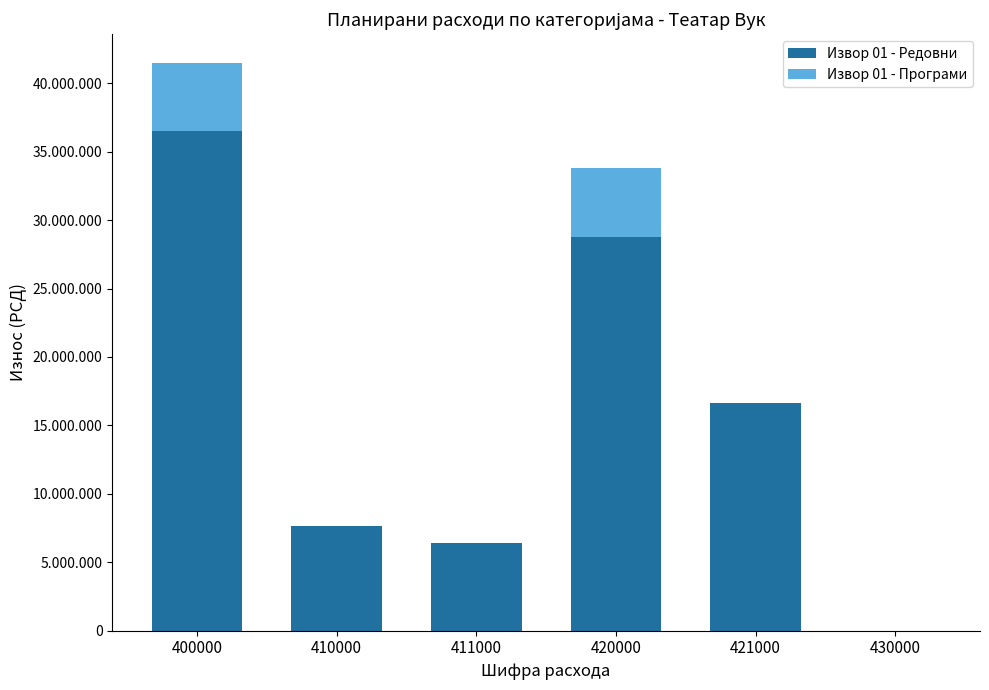

Is it true that Извор 01 - Редовни equals 4506753 at 410000?

False